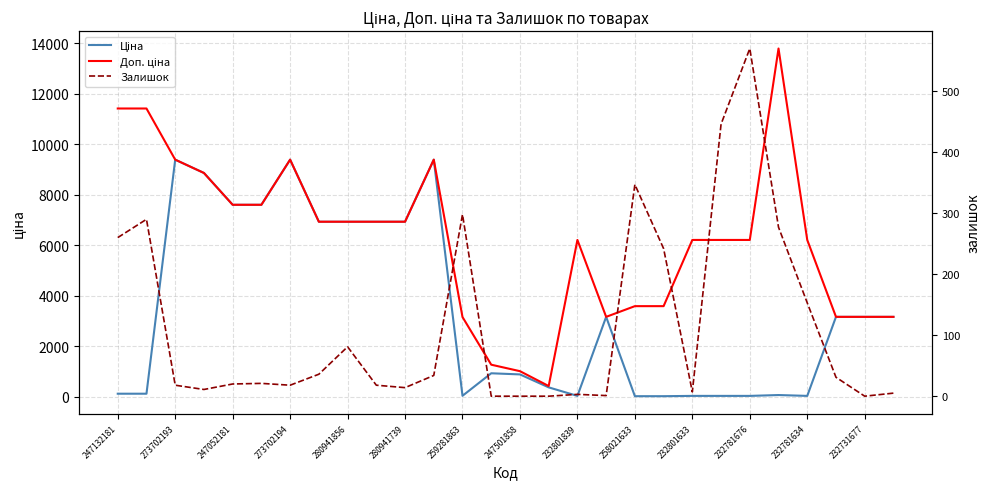

What are all the series names shown in the legend?

Ціна, Доп. ціна, Залишок